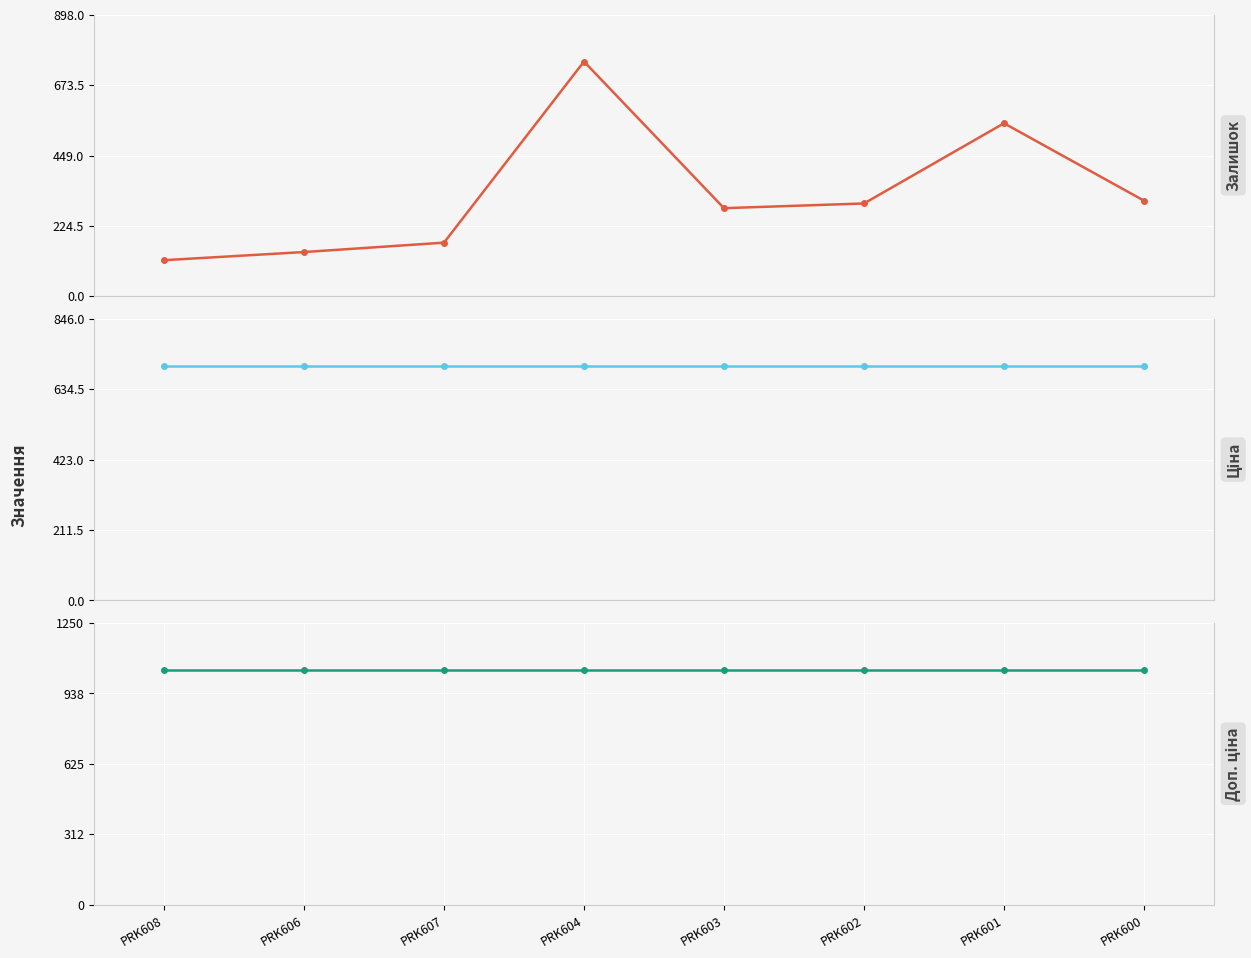

What is the sum of the Залишок values at PRK602 and PRK601?

848.0